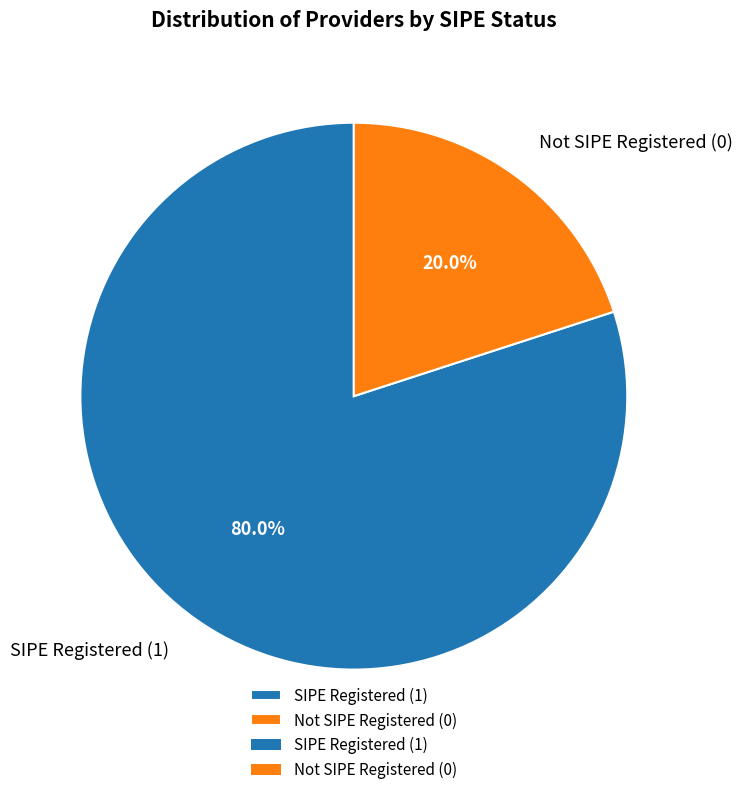

What is the largest slice in the pie chart?

SIPE Registered (1)